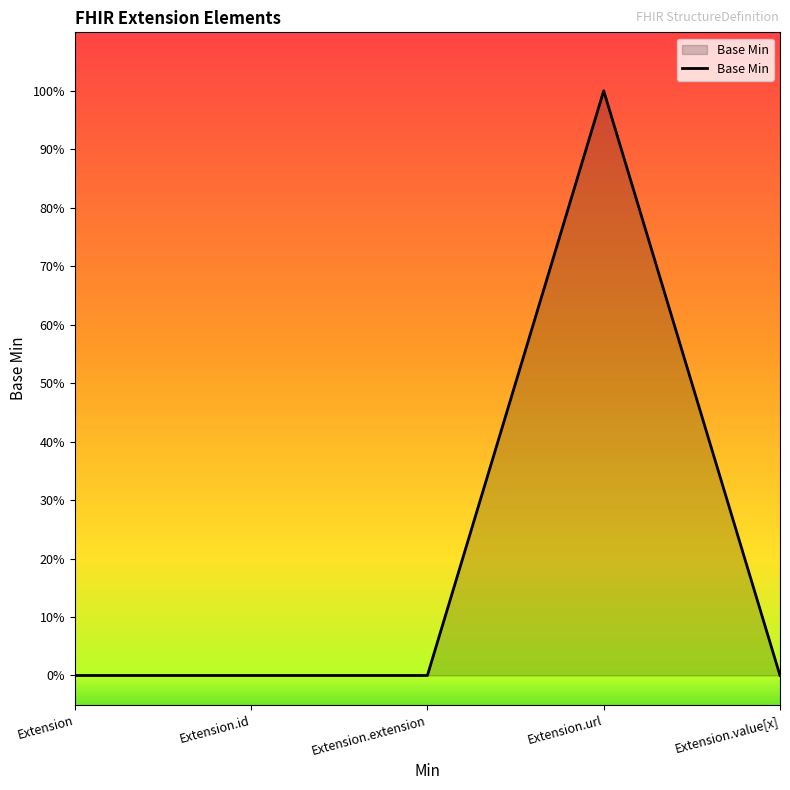

List the labels in order of value, largest first.

Extension.url, Extension, Extension.id, Extension.extension, Extension.value[x]